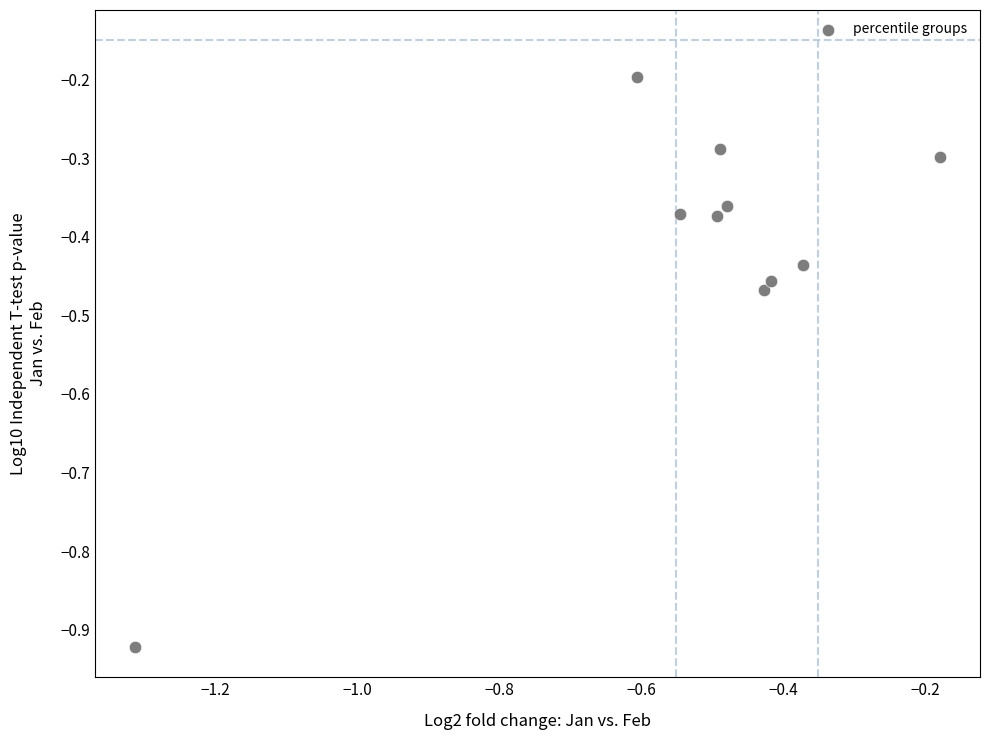

What is the range of Y values (max minus min)?

0.7